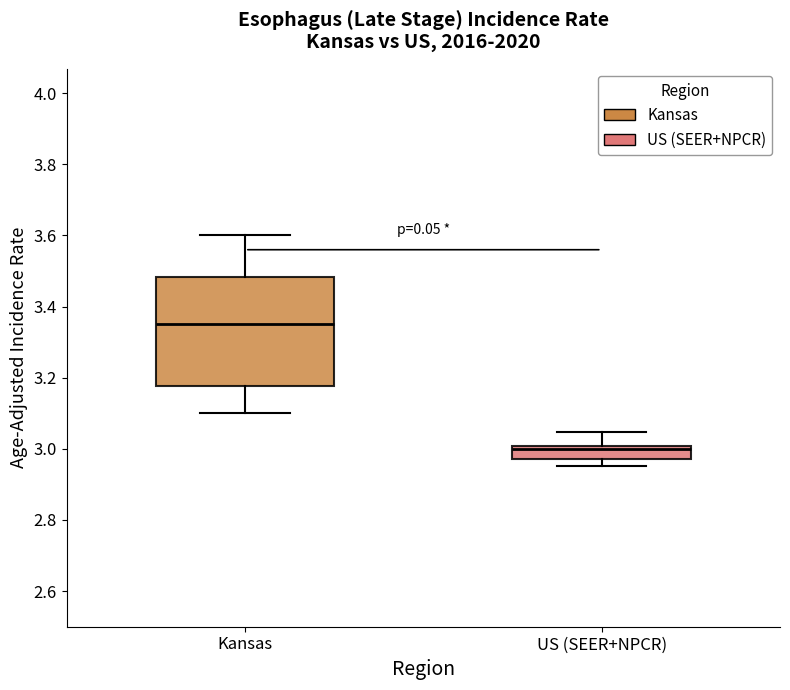

Reading left to right, transcribe this box plot: for each box, give where its median line is, the range the box spans, and where its two whiskers end, as read against the y-axis. The values are not printed on the chart, so give them approximately, as read against the axis.

Kansas: median 3.34, box 3.18 to 3.48, whiskers 3.10 to 3.60
US (SEER+NPCR): median 3.00 (just below the box's upper edge), box 2.98 to 3.00, whiskers 2.96 to 3.04